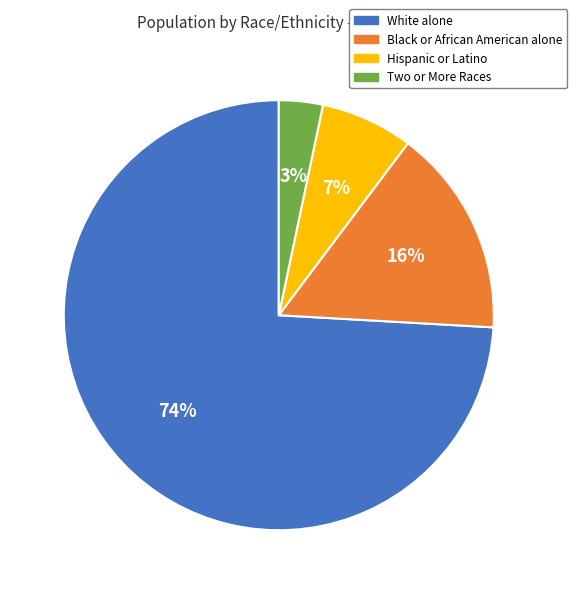

To the nearest percent, what percentage of the pie is Two or More Races?

3%